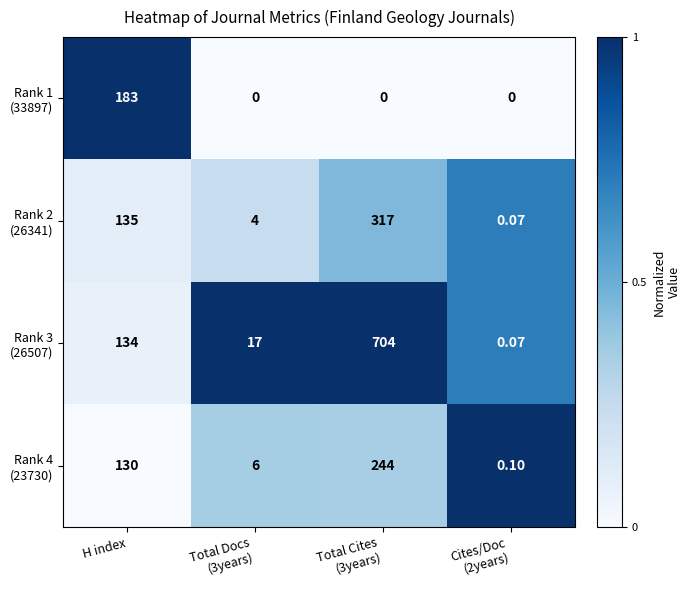

Count the number of categories in the chart.

4